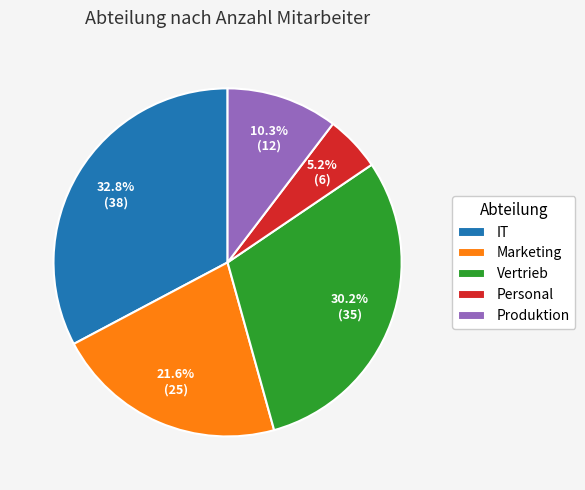

How many slices are in this pie chart?

5